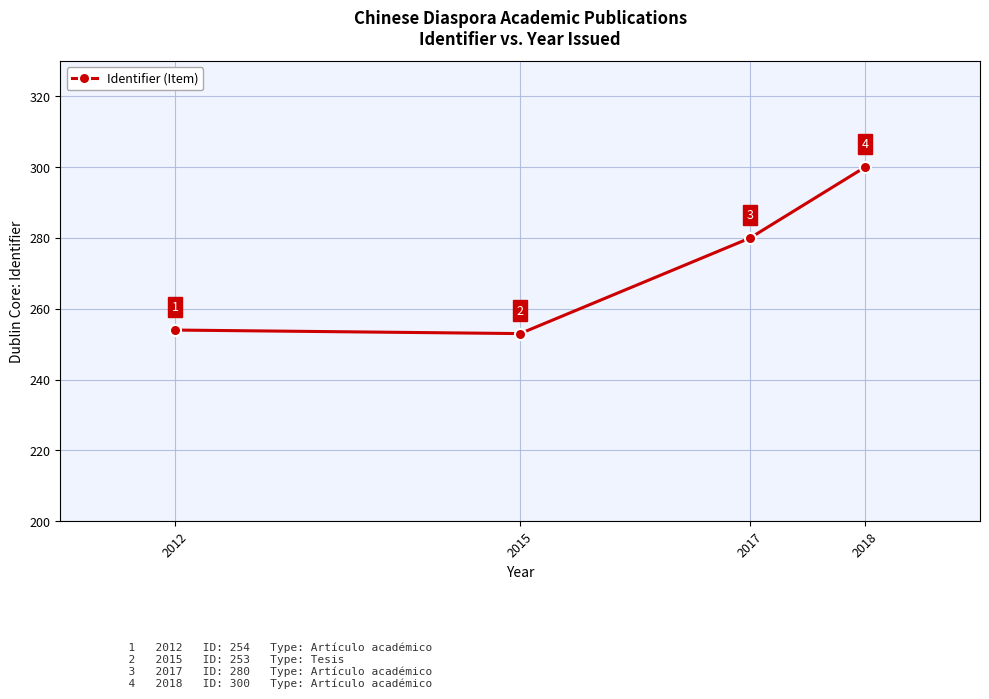

Does the chart have visible grid lines?

Yes